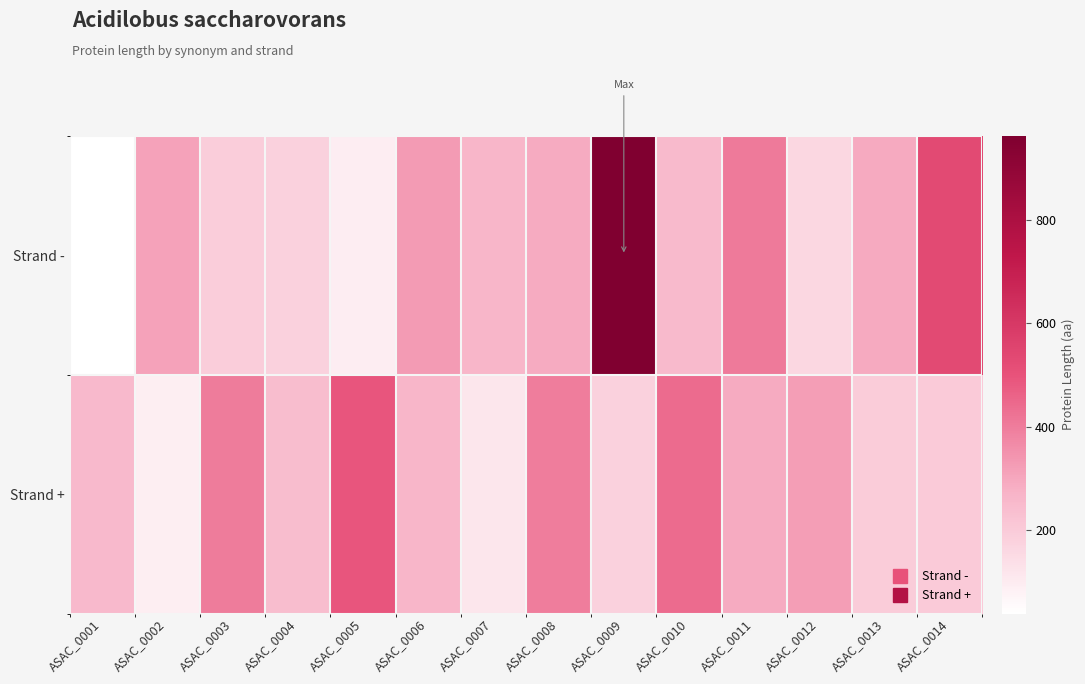

Reading right to left, extract all data points from this chart.

Strand -: ASAC_0014=530	ASAC_0013=293	ASAC_0012=161	ASAC_0011=406	ASAC_0010=250	ASAC_0009=963	ASAC_0008=290	ASAC_0007=265	ASAC_0006=329	ASAC_0005=94	ASAC_0004=182	ASAC_0003=190	ASAC_0002=310	ASAC_0001=38
Strand +: ASAC_0014=202	ASAC_0013=194	ASAC_0012=320	ASAC_0011=288	ASAC_0010=441	ASAC_0009=179	ASAC_0008=396	ASAC_0007=117	ASAC_0006=265	ASAC_0005=490	ASAC_0004=243	ASAC_0003=400	ASAC_0002=89	ASAC_0001=253